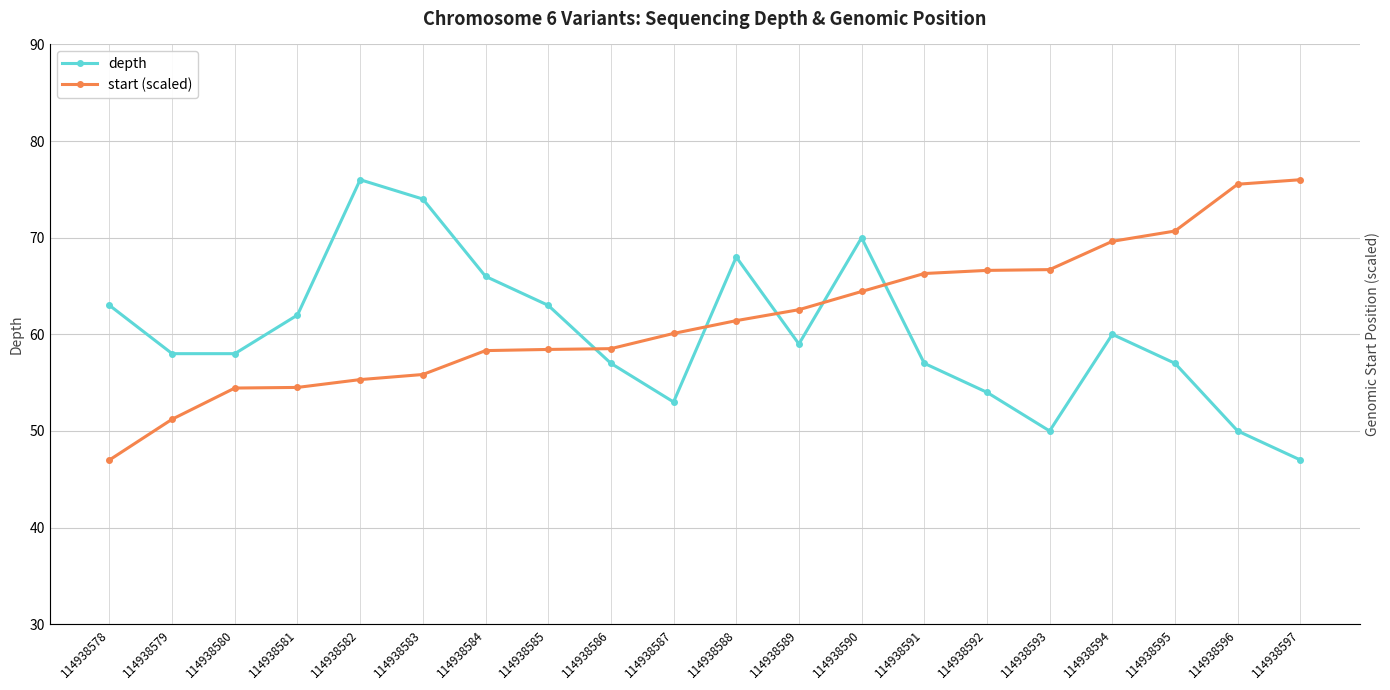

Reading right to left, list all the values displayed in this chart.

depth: 114938597=47.0	114938596=50.0	114938595=57.0	114938594=60.0	114938593=50.0	114938592=54.0	114938591=57.0	114938590=70.0	114938589=59.0	114938588=68.0	114938587=53.0	114938586=57.0	114938585=63.0	114938584=66.0	114938583=74.0	114938582=76.0	114938581=62.0	114938580=58.0	114938579=58.0	114938578=63.0
start (scaled): 114938597=76.0	114938596=75.5	114938595=70.7	114938594=69.6	114938593=66.7	114938592=66.6	114938591=66.3	114938590=64.4	114938589=62.5	114938588=61.4	114938587=60.1	114938586=58.5	114938585=58.4	114938584=58.3	114938583=55.8	114938582=55.3	114938581=54.5	114938580=54.4	114938579=51.2	114938578=47.0